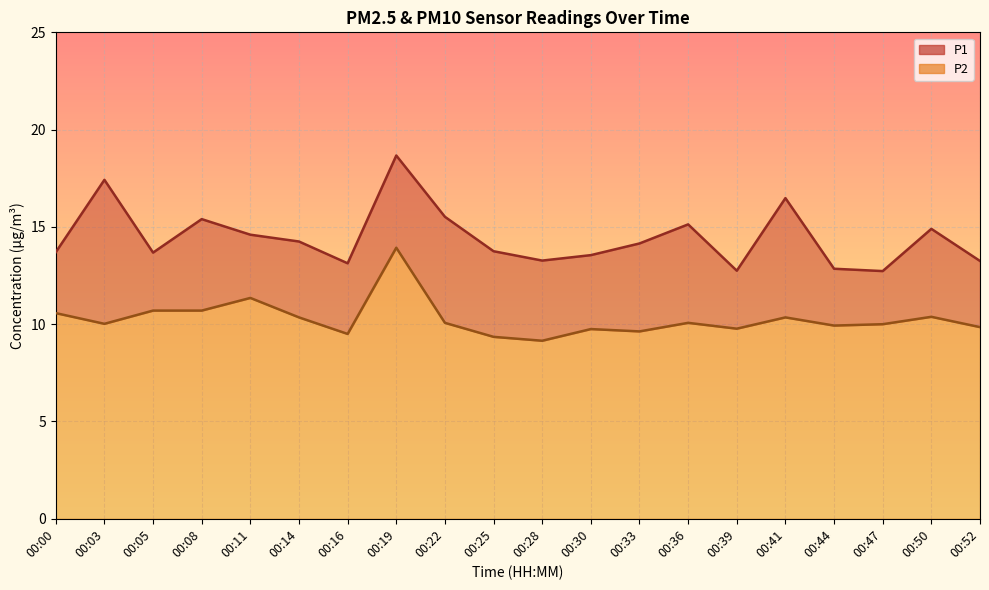

Does the chart display data point markers on the line(s)?

No